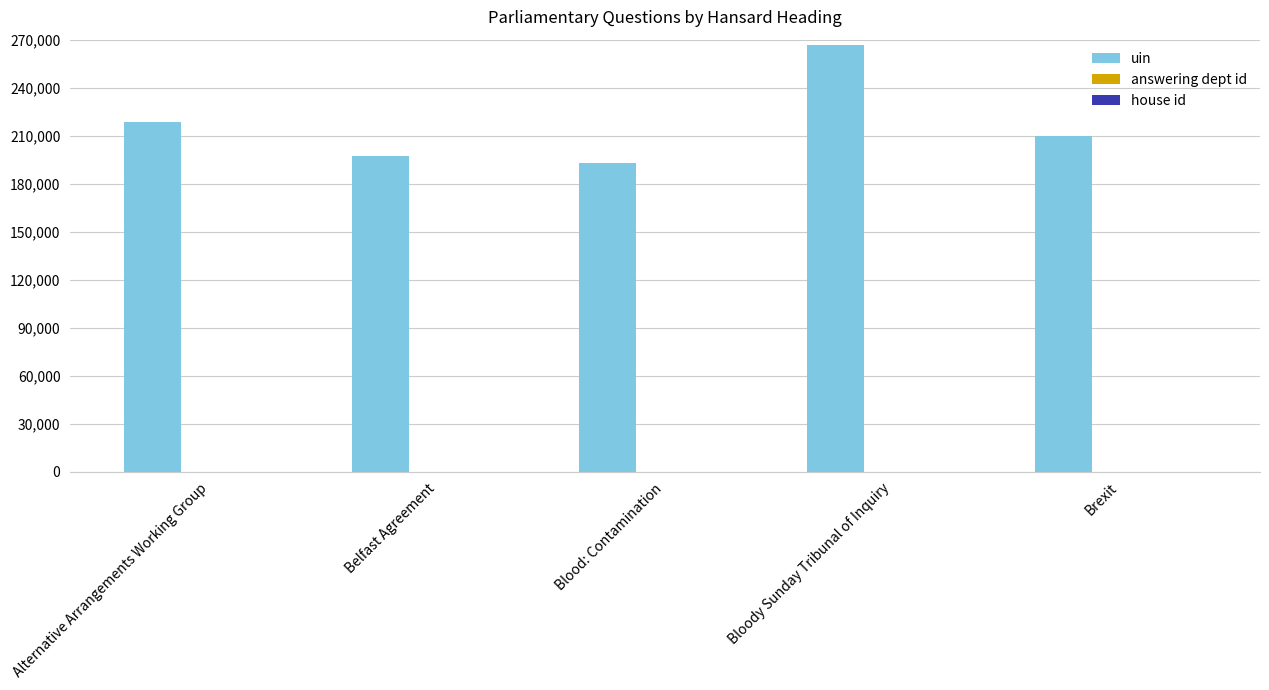

The uin series shows 39370 at Blood: Contamination. True or false?

False